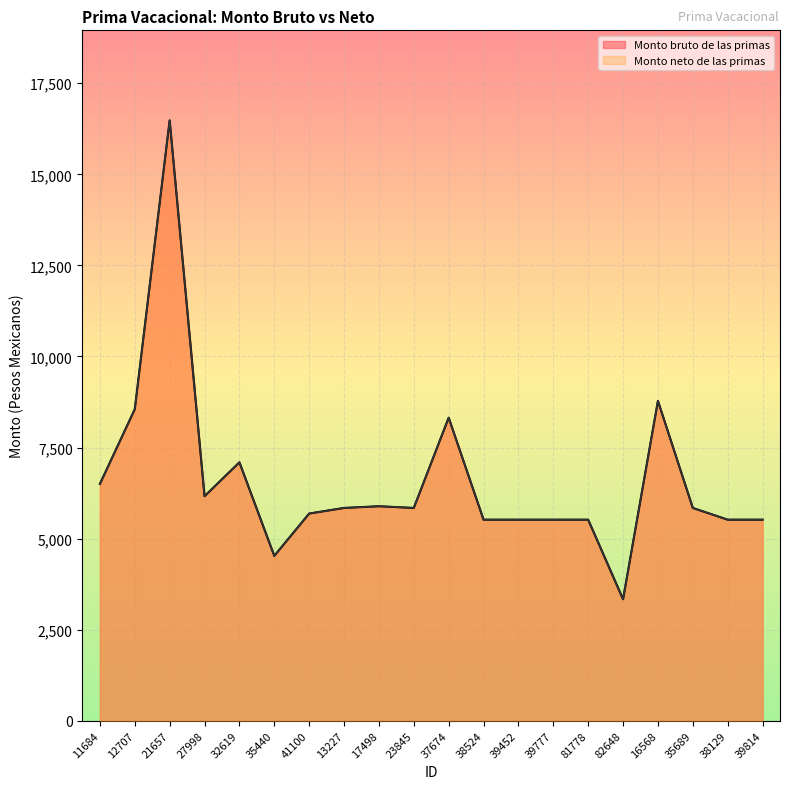

At which label does Monto neto de las primas reach its minimum?

82648